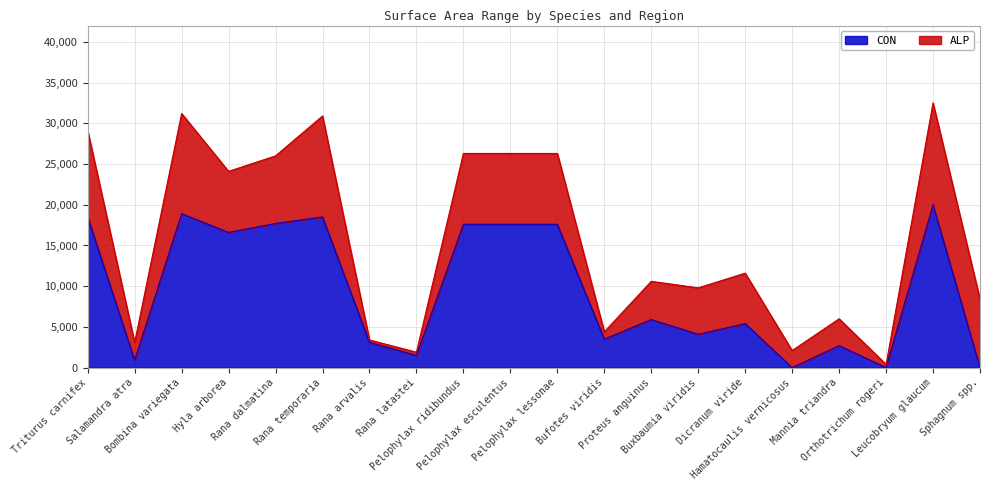

At which label does the data first exceed 5900?

Triturus carnifex